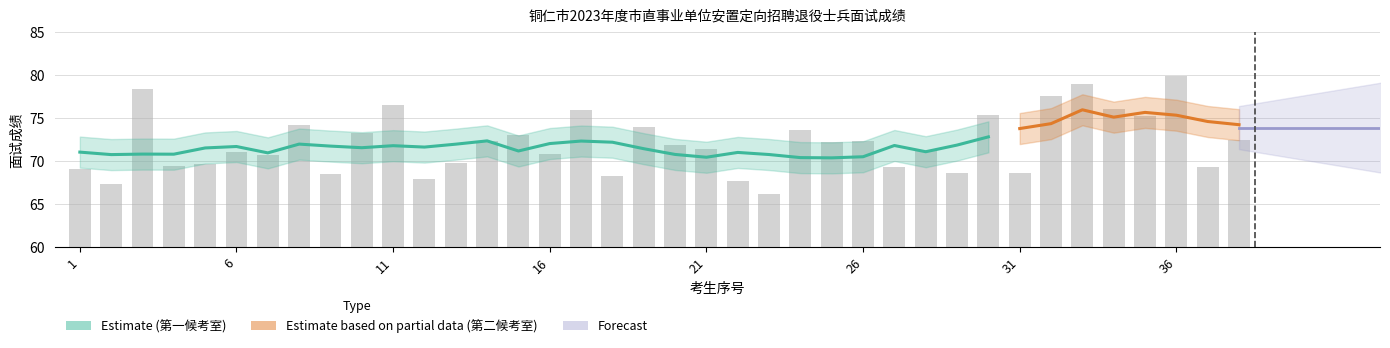

What is the difference between the maximum and minimum values?

13.7